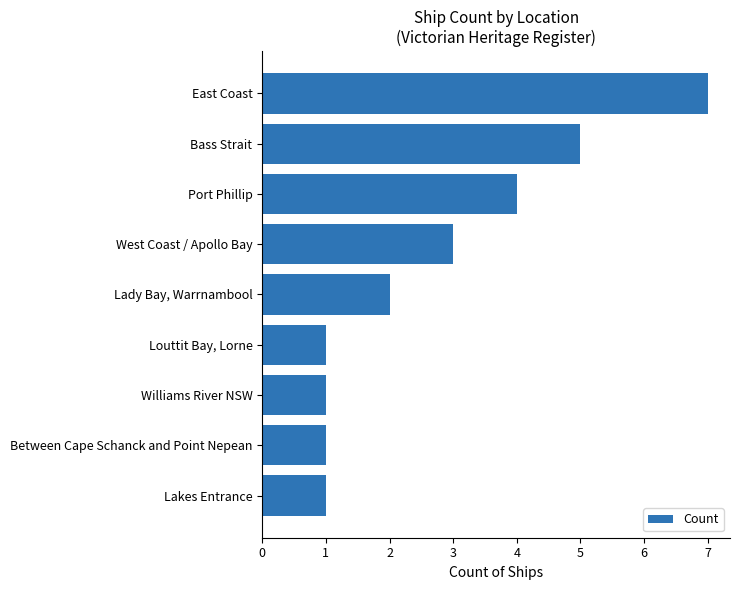

Between Lakes Entrance and Lady Bay, Warrnambool, which is larger?

Lady Bay, Warrnambool